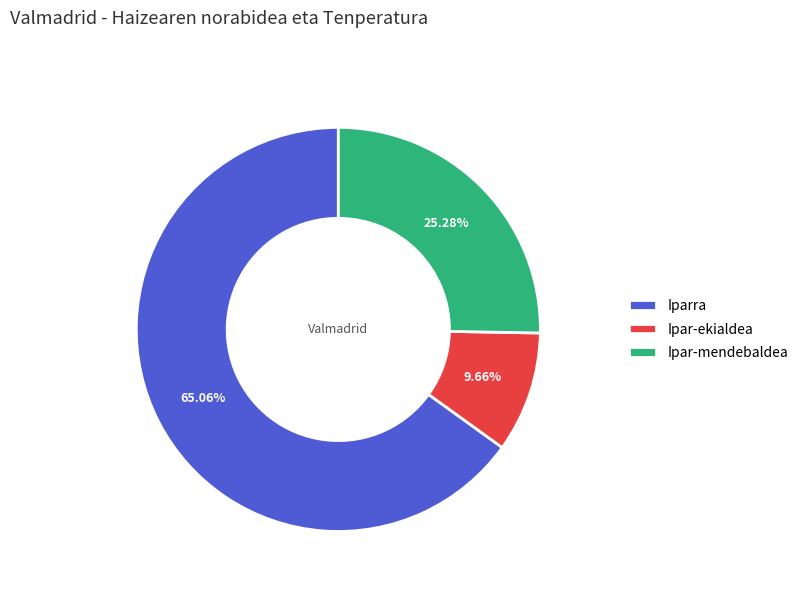

What is the total percentage of Iparra and Ipar-mendebaldea?

90.3%